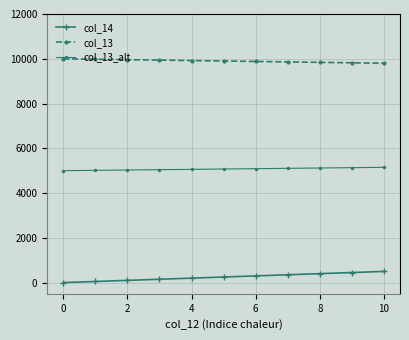

Which series has the largest total across all categories?

col_13